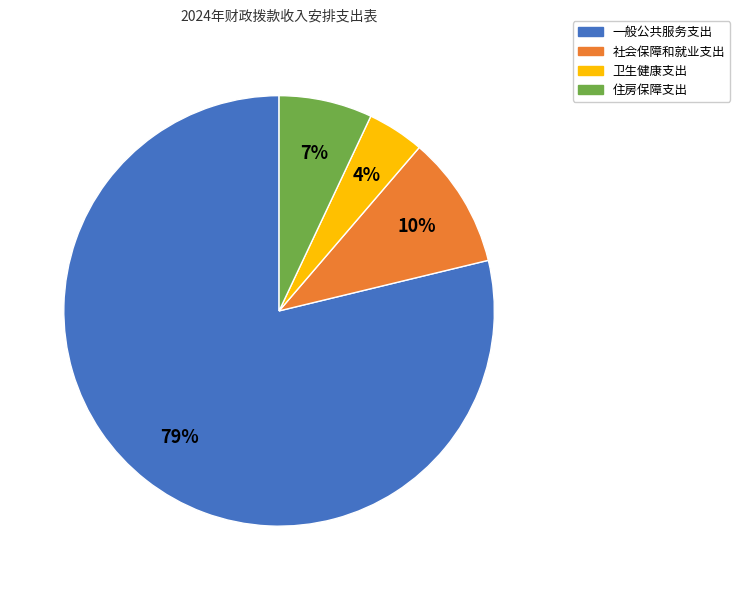

Which has a higher value, 卫生健康支出 or 一般公共服务支出?

一般公共服务支出